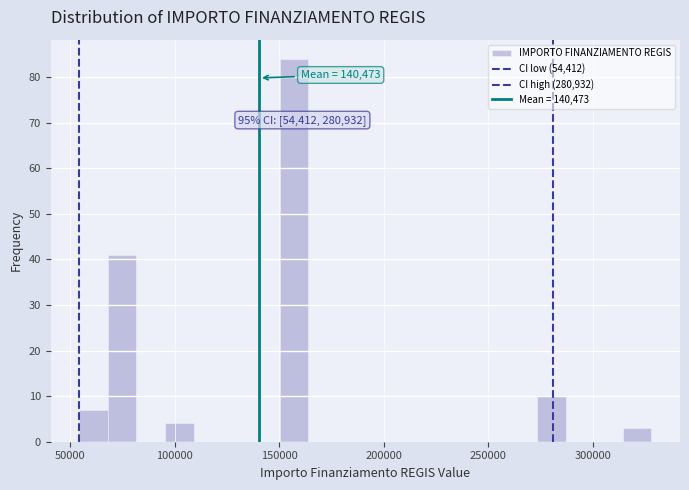

Read against the x-axis, roughly where is the centre of the tallest bar?

155000